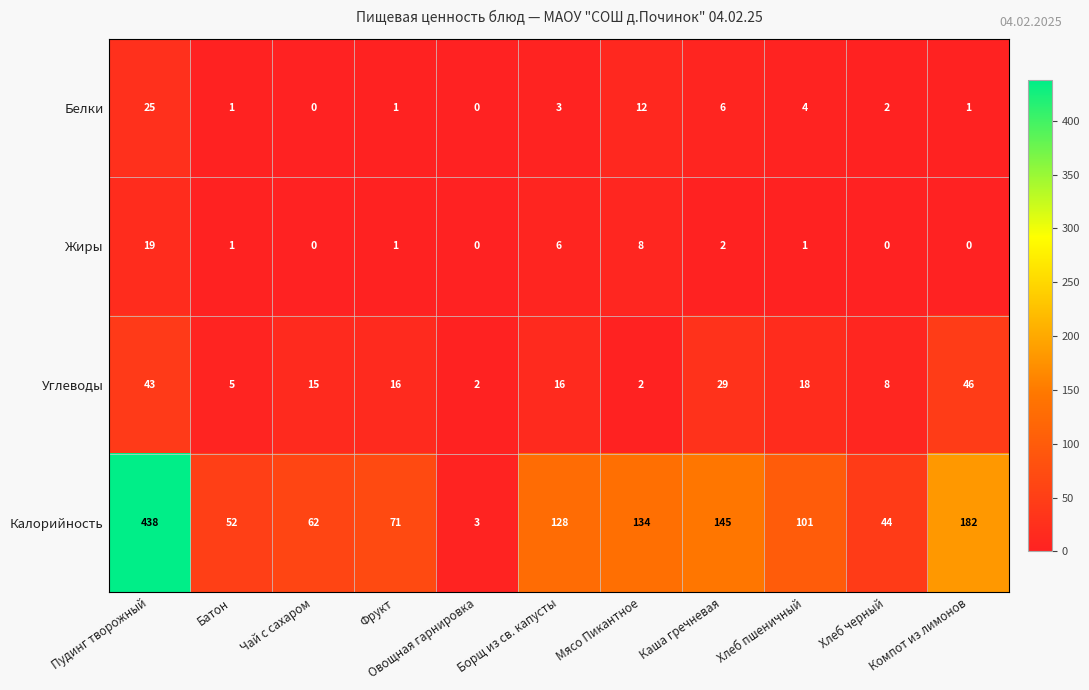

Between Пудинг творожный and Овощная гарнировка, which series saw the biggest shift?

Калорийность